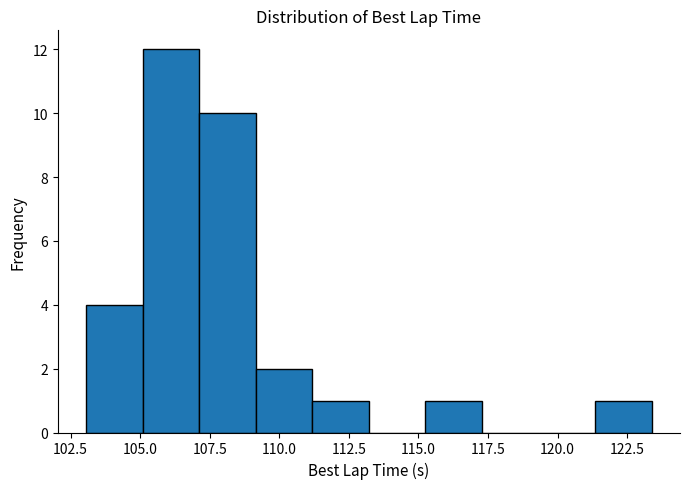

Reading left to right, transcribe this chart: for each bar, give the range it covers on the x-axis and its height. Neither the bar edges nor the heights are printed on the chart, so give them approximately, as read against the axes.

103.0 to 105.0: 4
105.0 to 107.0: 12
107.0 to 109.0: 10
109.0 to 111.0: 2
111.0 to 113.0: 1
113.0 to 115.5: 0
115.5 to 117.5: 1
117.5 to 119.5: 0
119.5 to 121.5: 0
121.5 to 123.5: 1